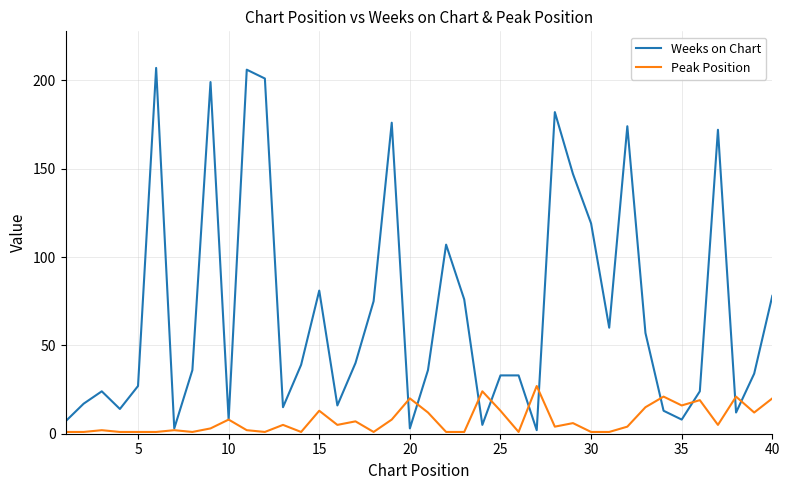

Rank the series by their average value, from lowest to highest.

Peak Position, Weeks on Chart